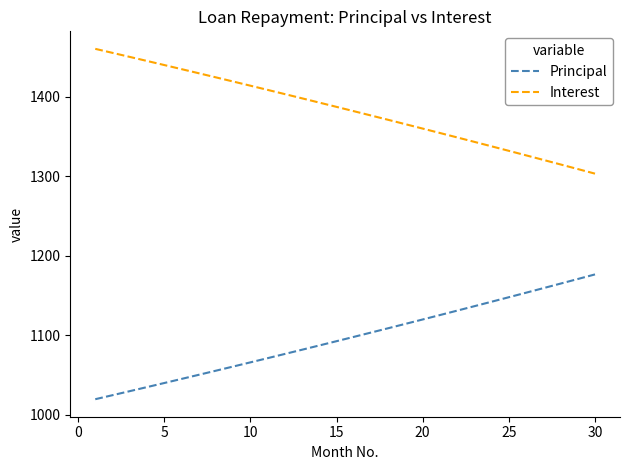

True or false: Interest and Principal intersect in this chart.

False